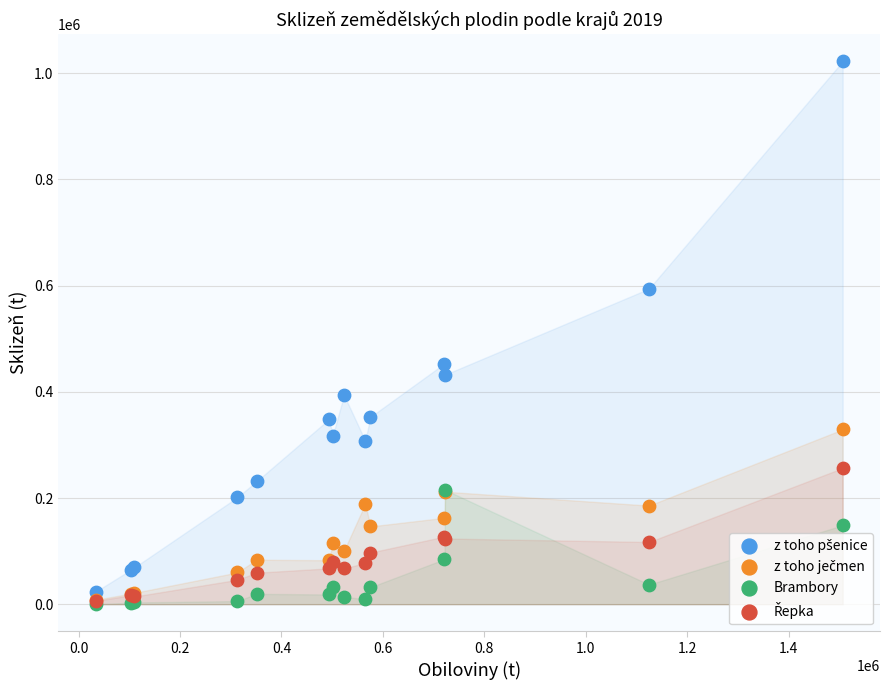

Across all series, what Y value is closest to 511331?

453341.0